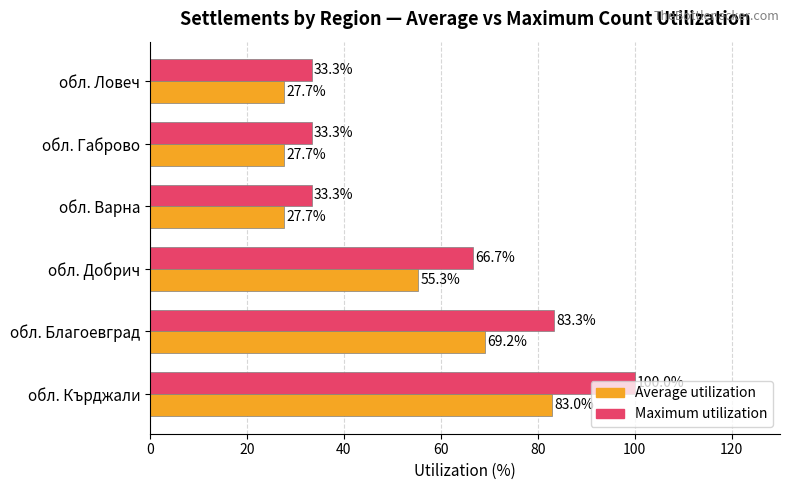

How many data points does each series have?

6